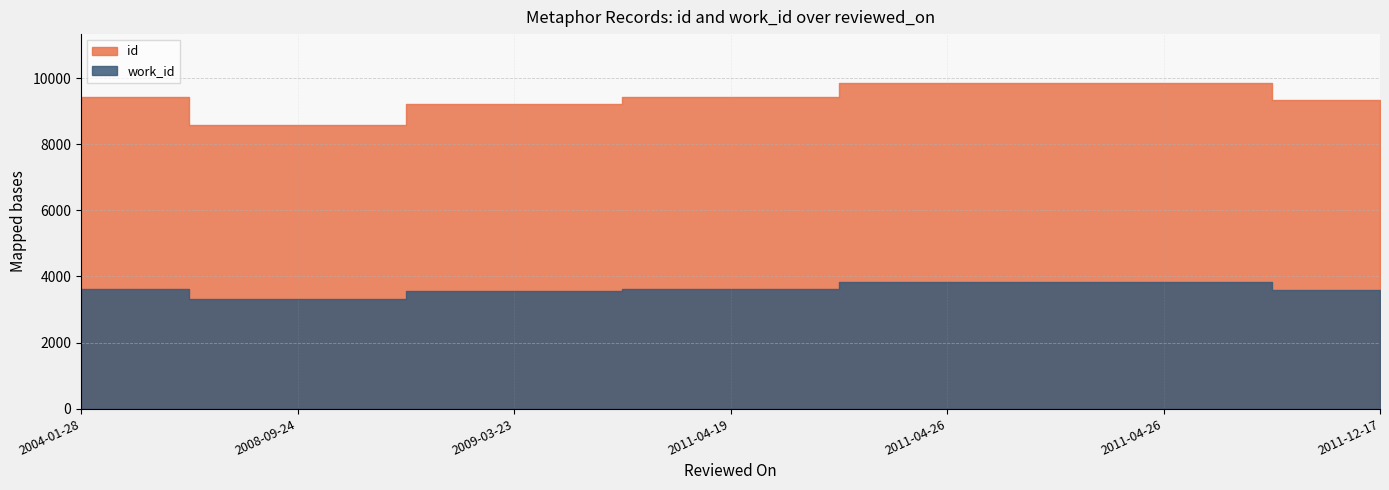

List the series in order of their overall mean, lowest first.

work_id, id